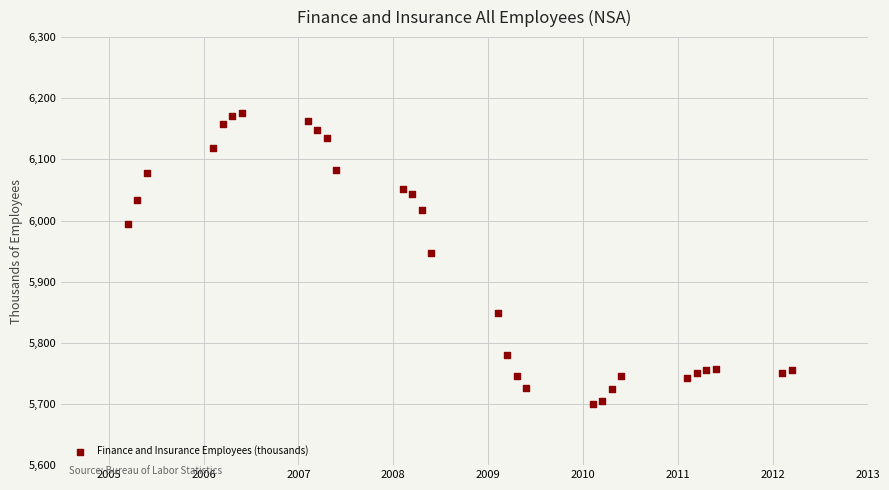

What is the range of X values (max minus min)?

7.0